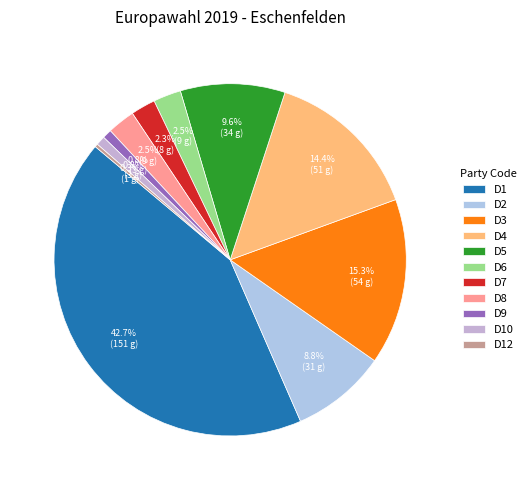

What percentage is NOT represented by D7?

97.7%